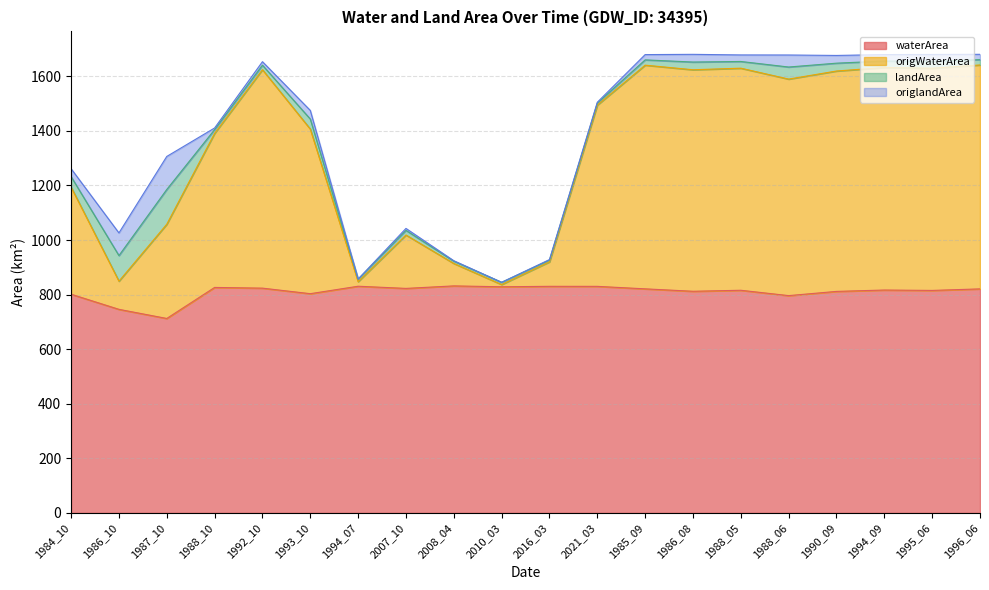

In waterArea, how many points are higher than both neighbors (excluding endpoints)?

6